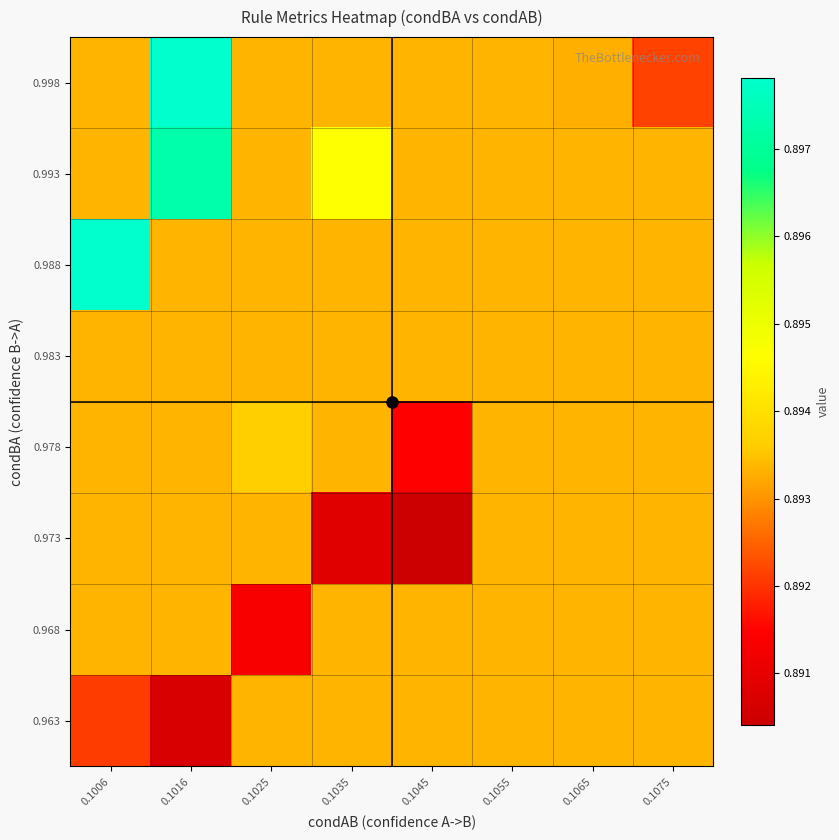

Between 0.1035 and 0.1025, which is larger?

0.1035